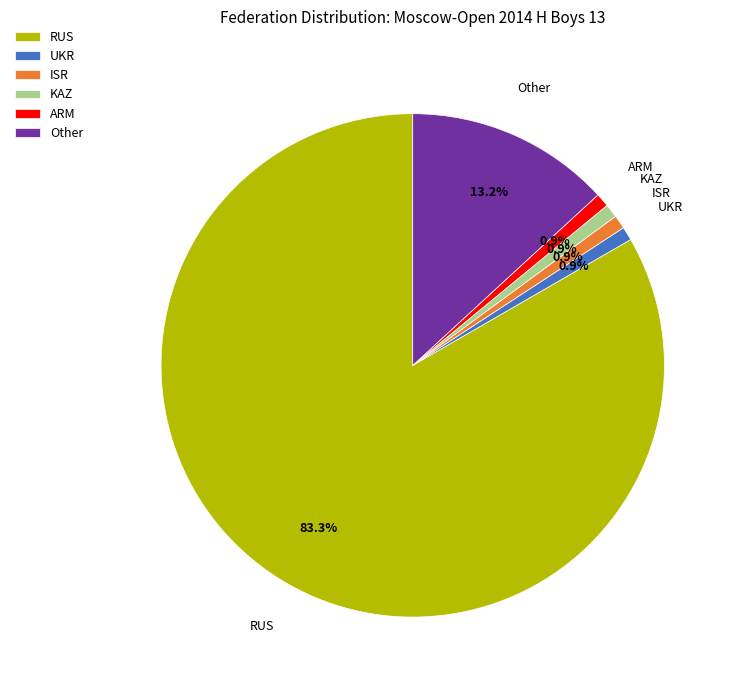

To the nearest percent, what is the average slice percentage?

17%